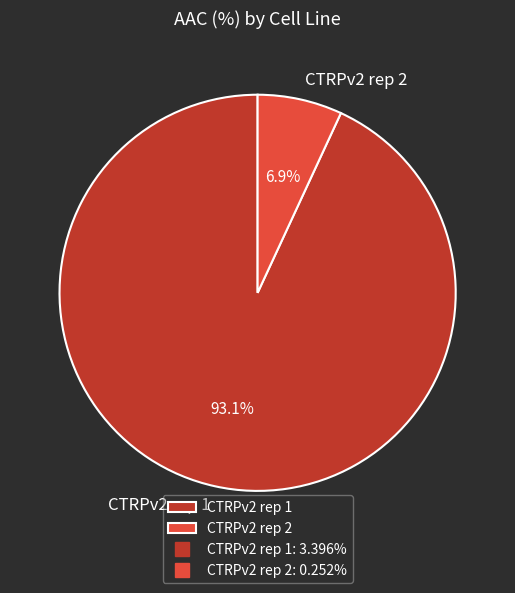

What is the majority slice?

CTRPv2 rep 1